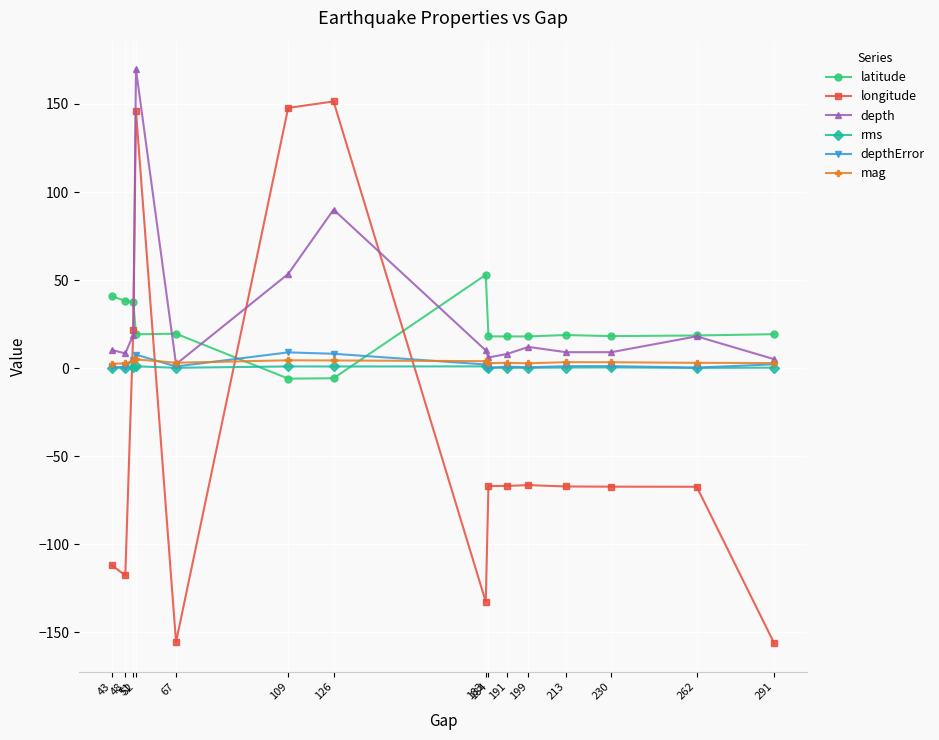

Is the value of latitude at 213 greater than the value of rms at 291?

Yes